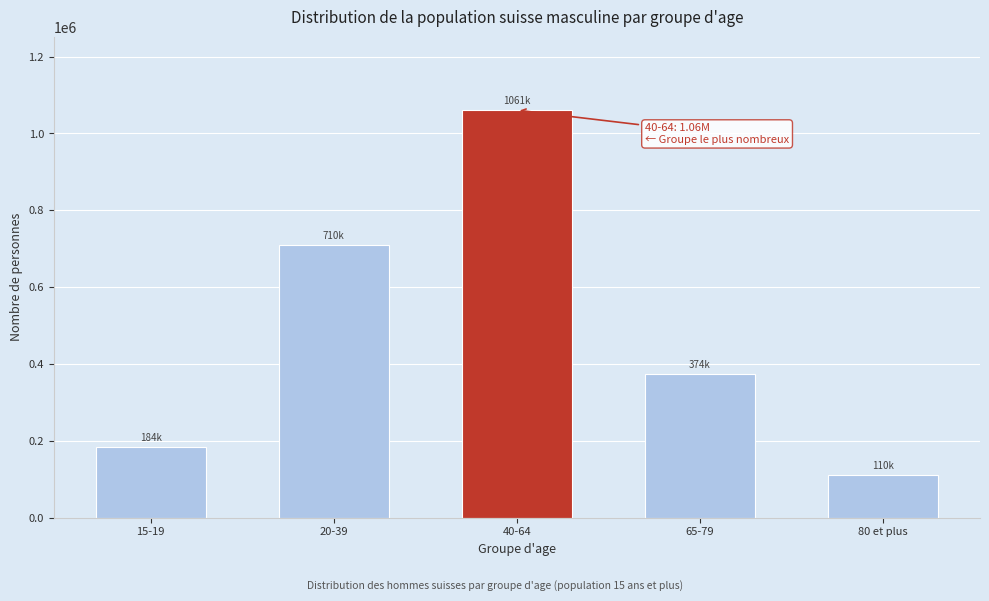

Reading left to right, extract all data points from this chart.

15-19=184229.3	20-39=710434.9	40-64=1060559.8	65-79=374254.5	80 et plus=109738.5